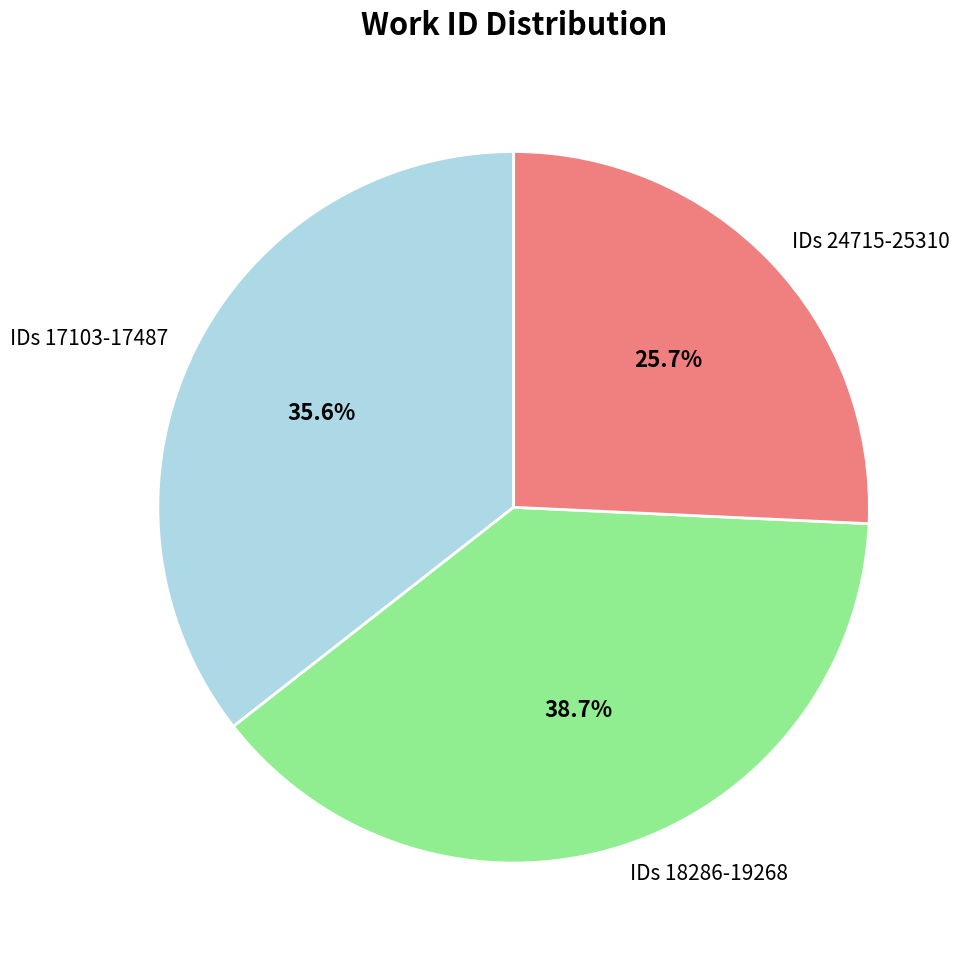

Does any single category account for the majority?

No